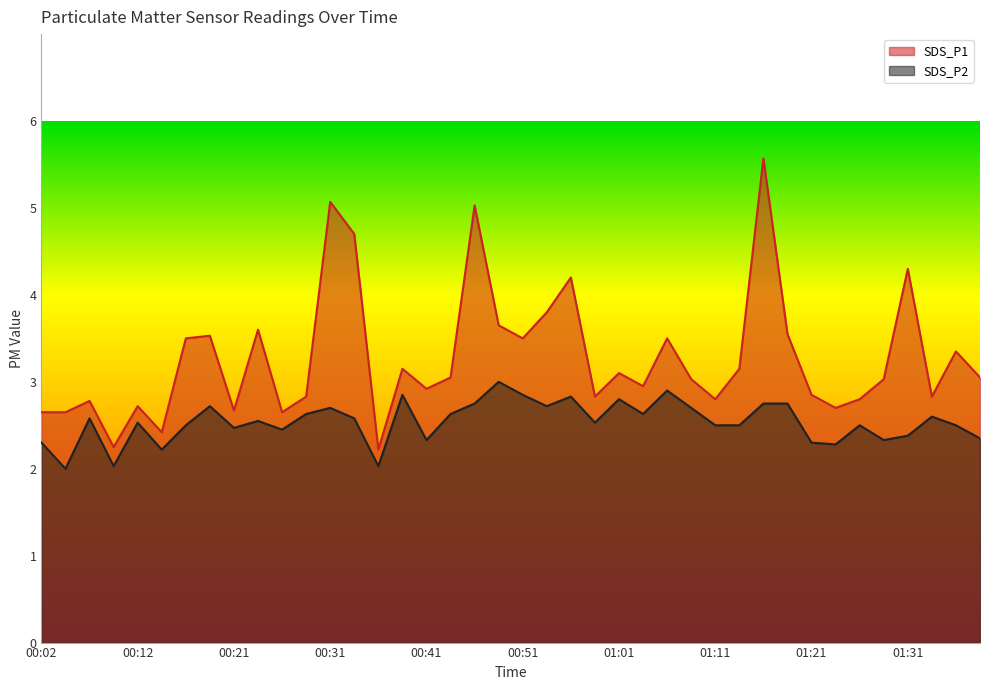

At which label does SDS_P1 first exceed 3?

00:16